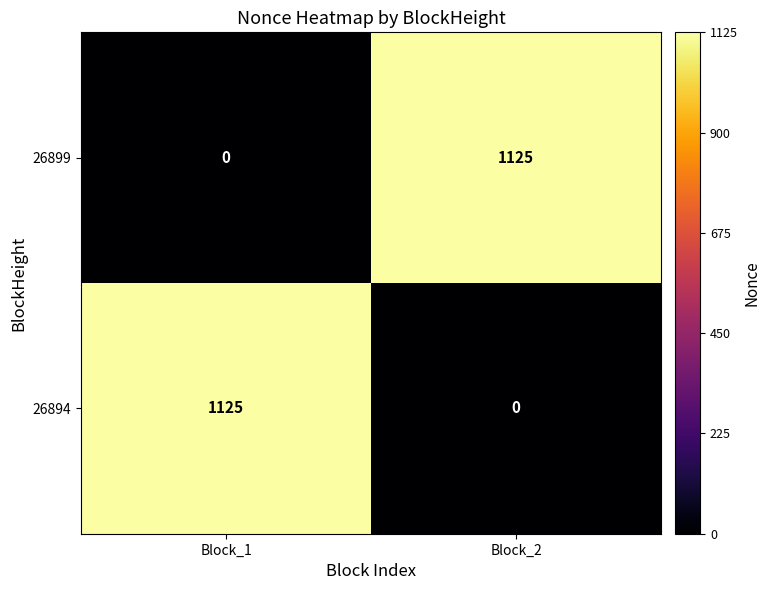

Is the value of 26894 at Block_2 greater than the value of 26899 at Block_2?

No